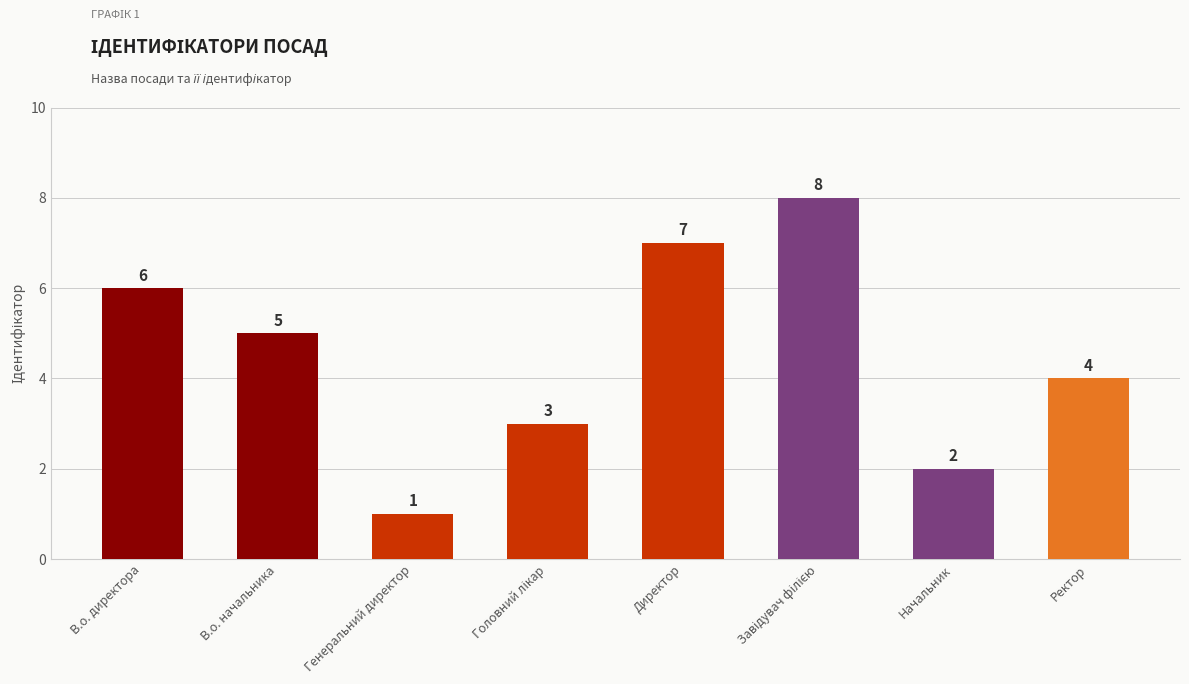

What is the sum of all values?

36